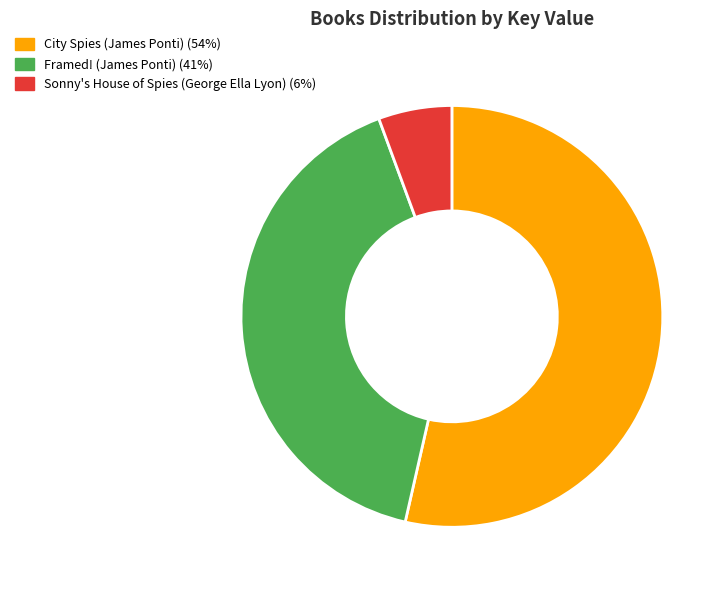

Do Sonny's House of Spies (George Ella Lyon) and Framed! (James Ponti) together represent more than half of the pie?

No